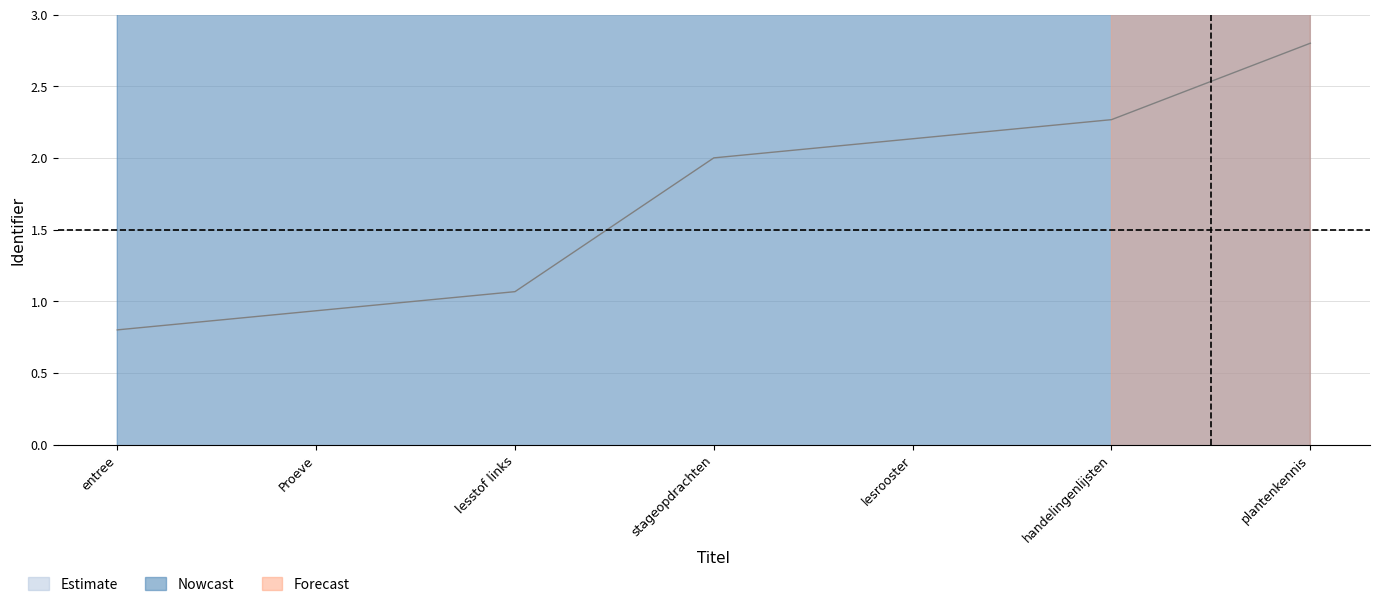

True or false: Identifier_lower has more than 2 points higher than both neighbors.

False